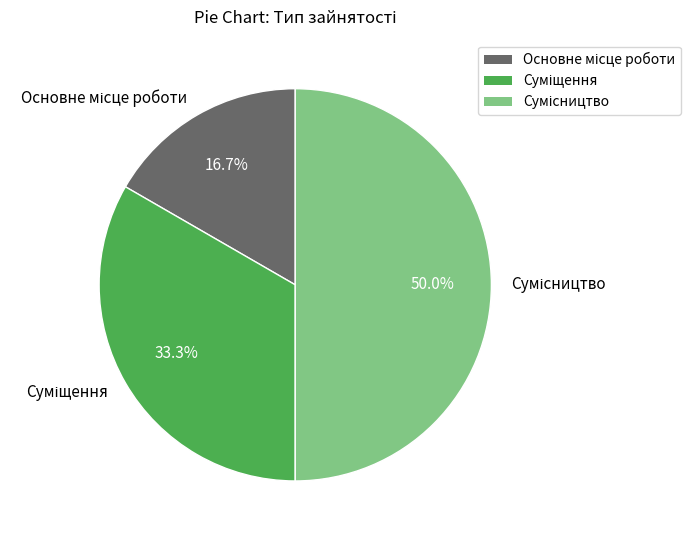

Which category has the smallest portion of the pie?

Основне місце роботи